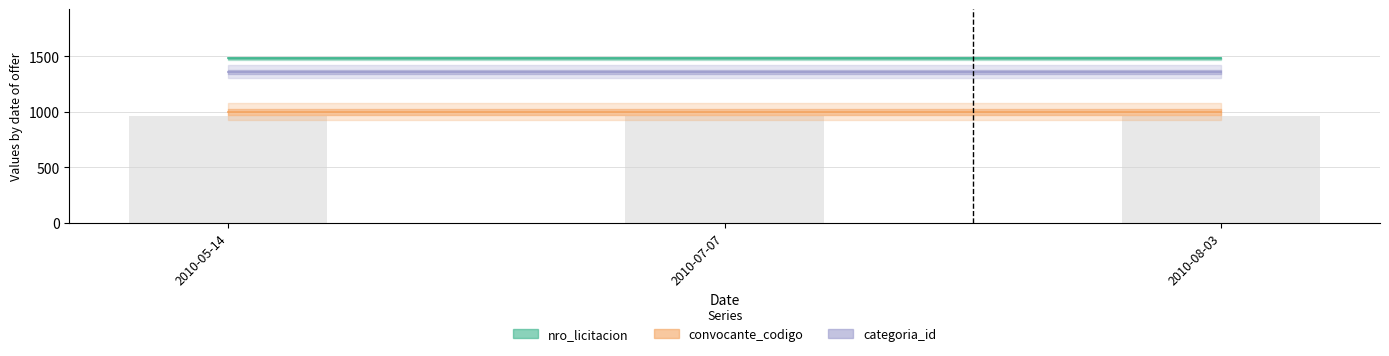

What is the sum of all convocante_codigo values?

3000.0